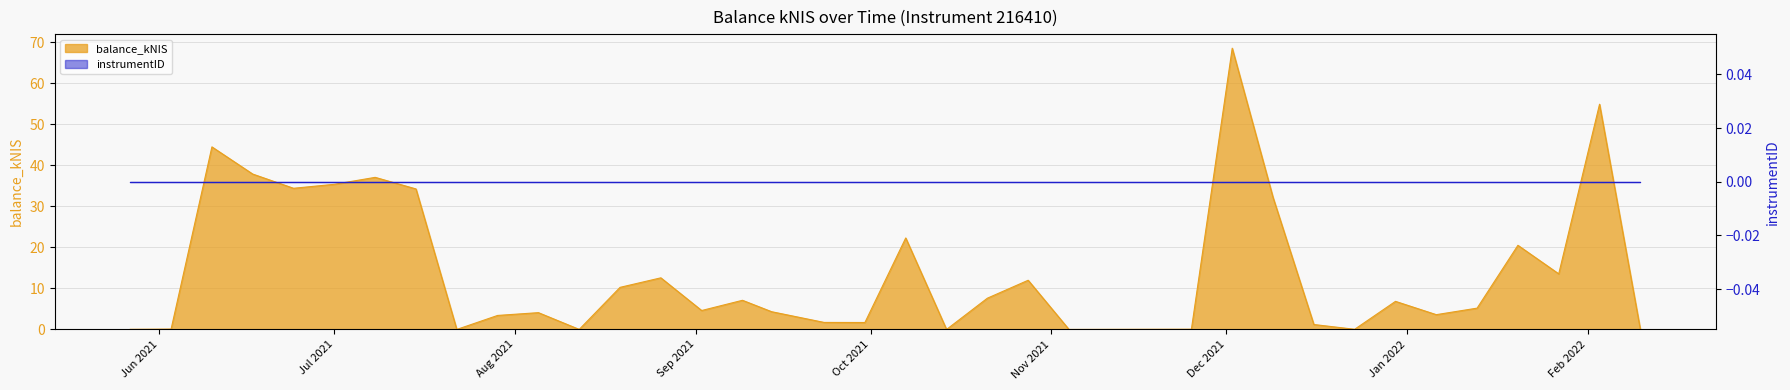

Reading right to left, what are all the values shown in this chart?

0.0	54.9	13.5	20.5	5.2	3.6	6.8	0.0	1.2	32.1	68.5	0.1	0.0	0.0	12.0	7.6	0.0	22.3	1.7	1.7	4.3	7.1	4.6	12.6	10.2	0.0	4.1	3.4	0.0	34.2	37.0	35.4	34.4	37.8	44.5	0.1	0.0